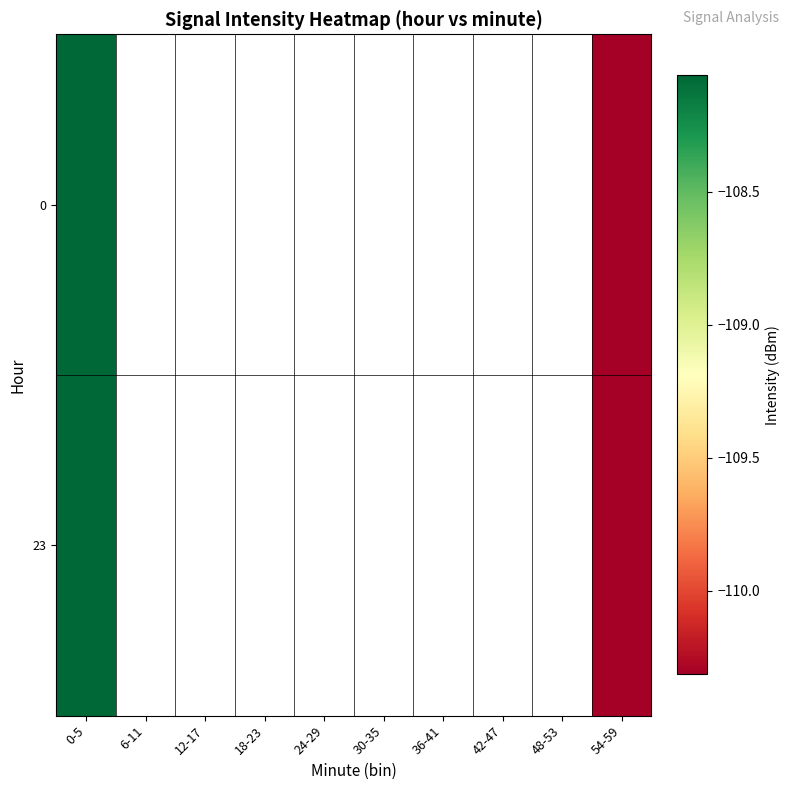

How many series are shown in this chart?

2